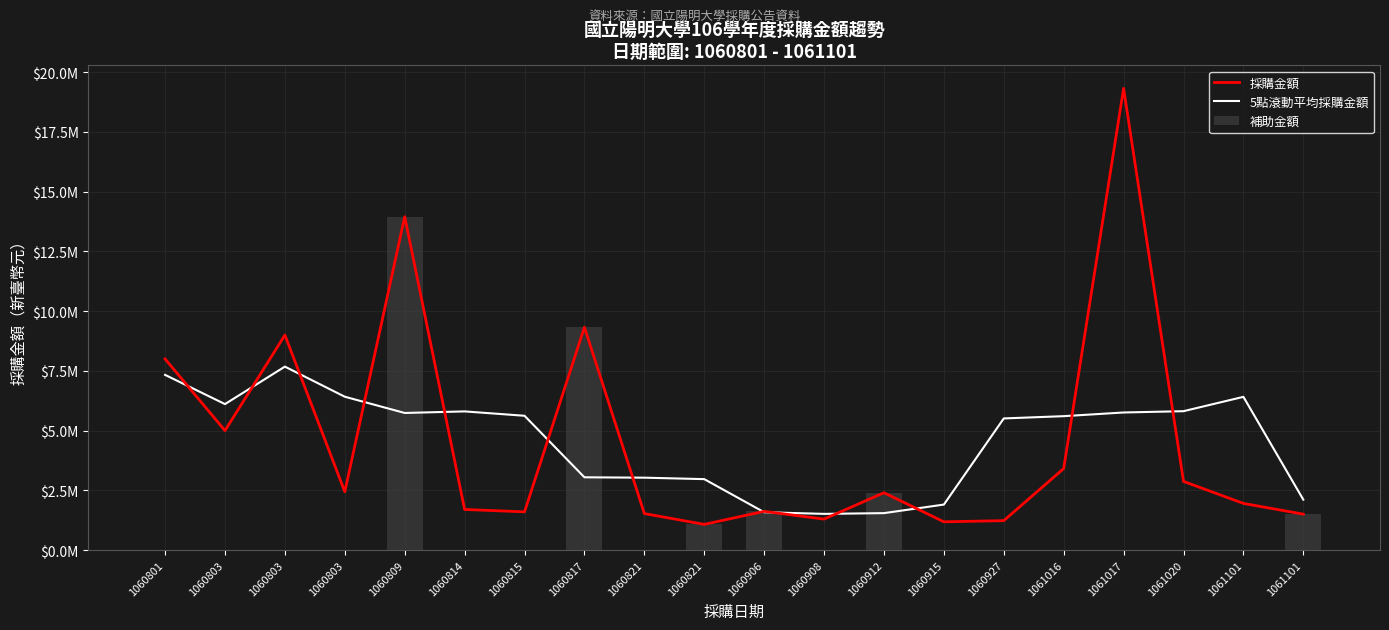

True or false: 採購金額 has a value of 1620700.0 at 1060906.

True